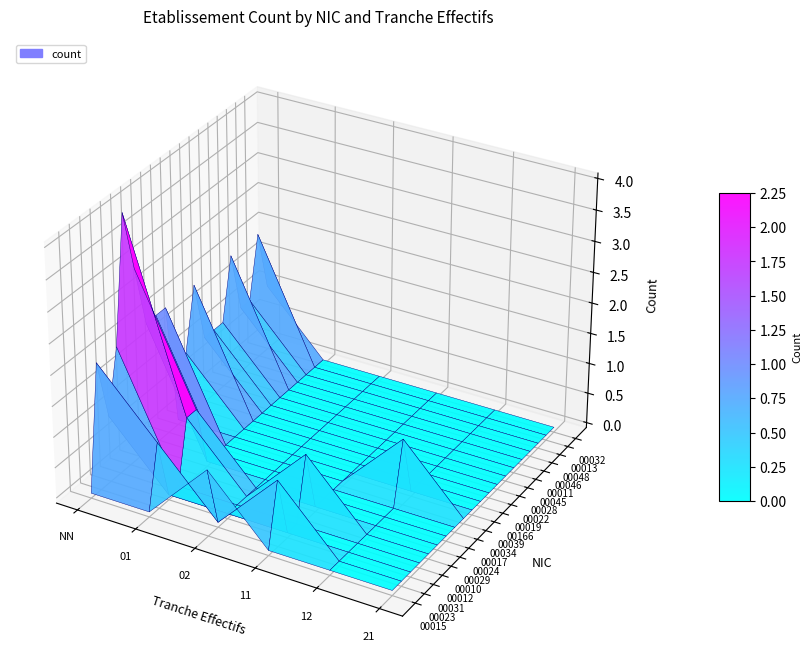

Which category has the highest value across all series?

NN